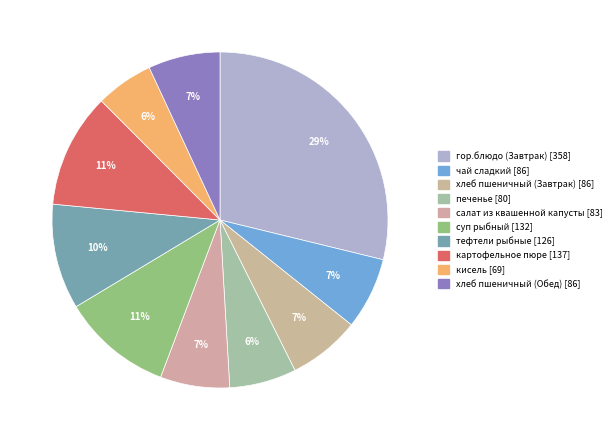

What percentage is the чай сладкий slice, to the nearest percent?

7%